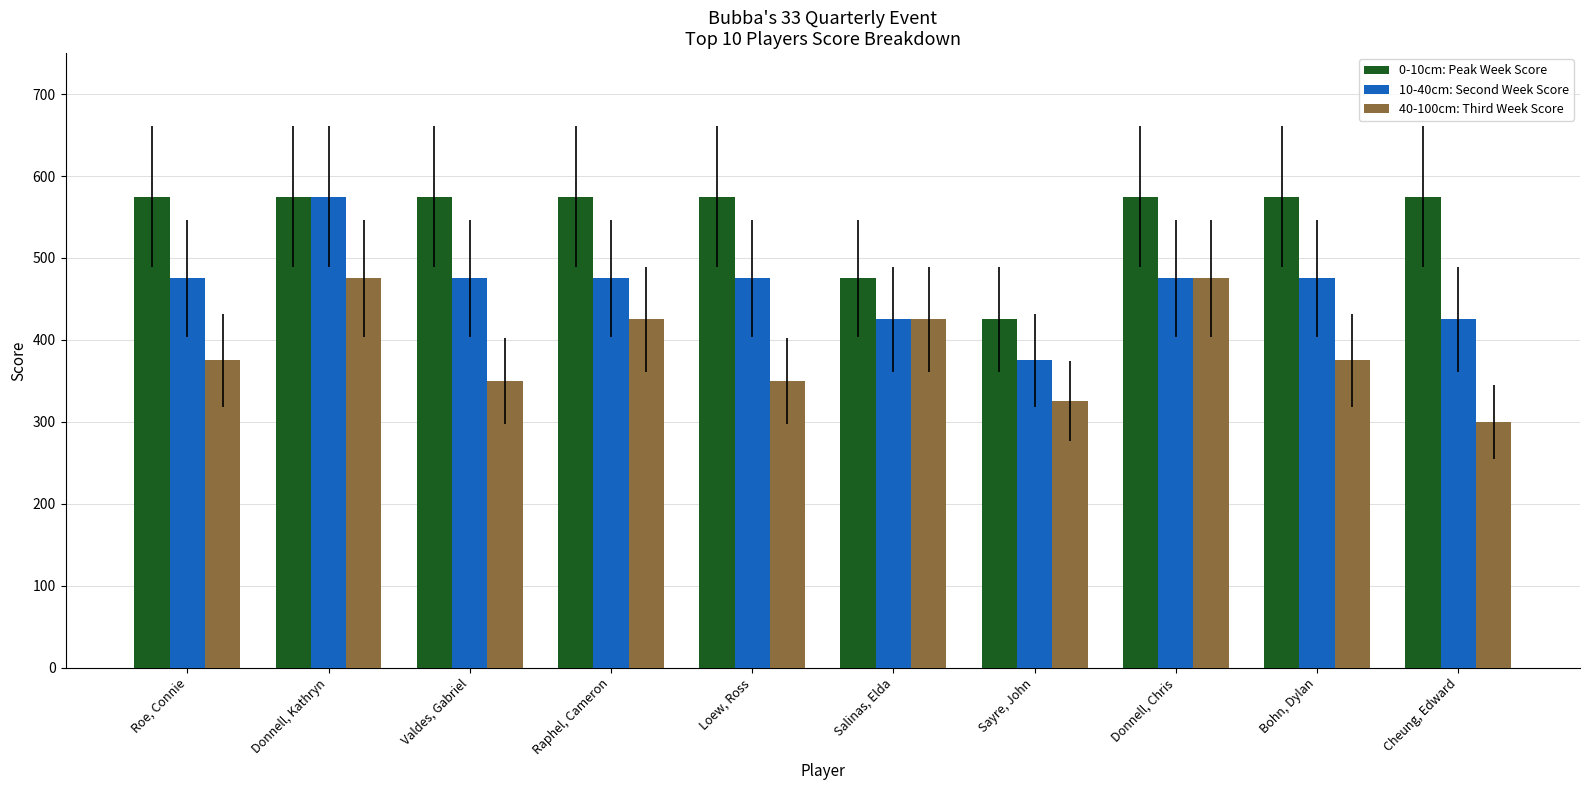

What is the minimum value for 10-40cm: Second Week Score?

375